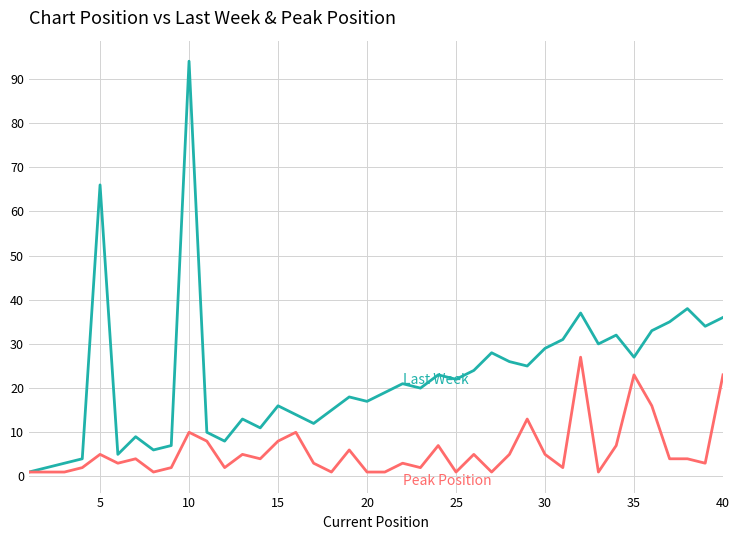

What is the greatest value displayed?

94